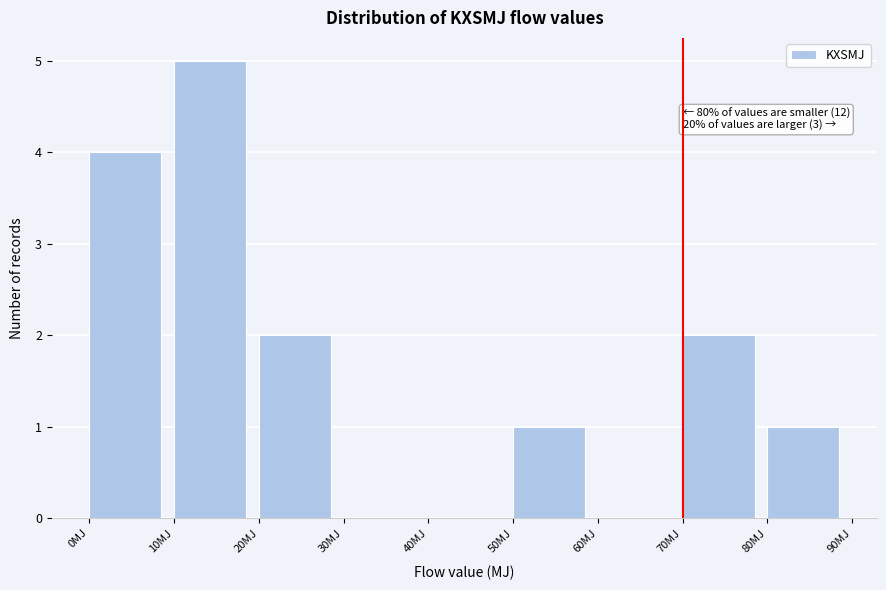

Over which range of the x-axis is the bar tallest?

10 to 20